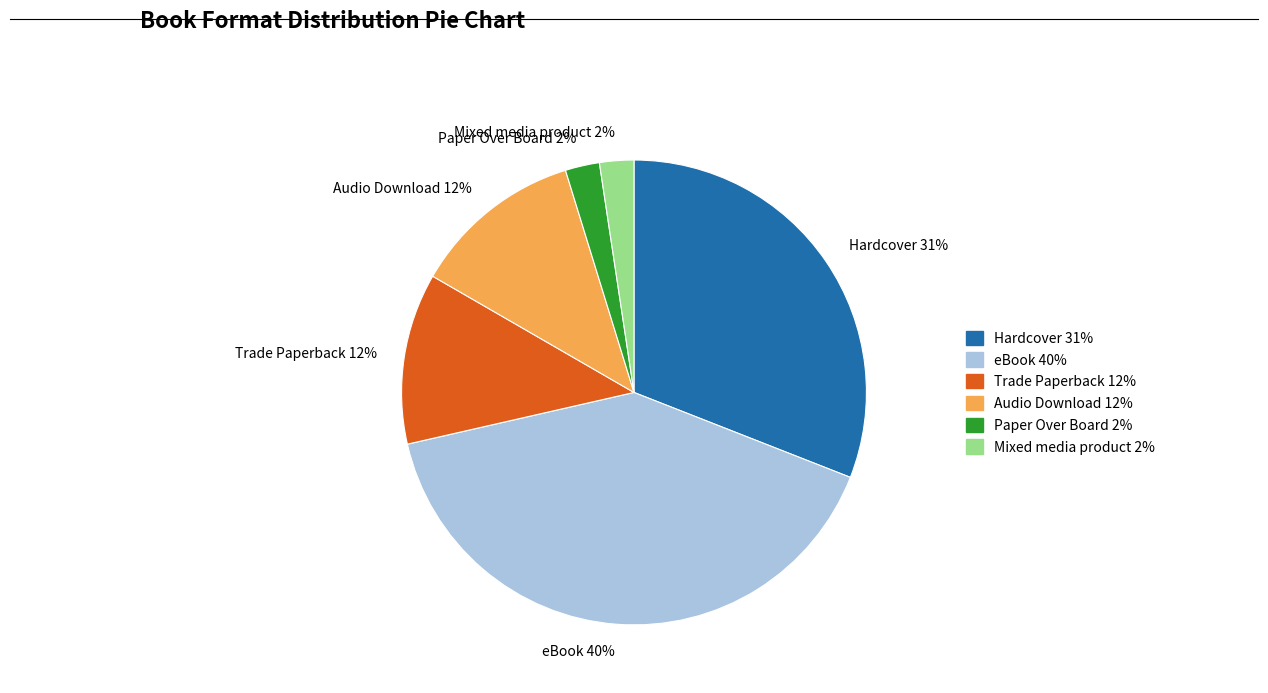

To the nearest percent, what percentage of the pie is Mixed media product 2%?

2%